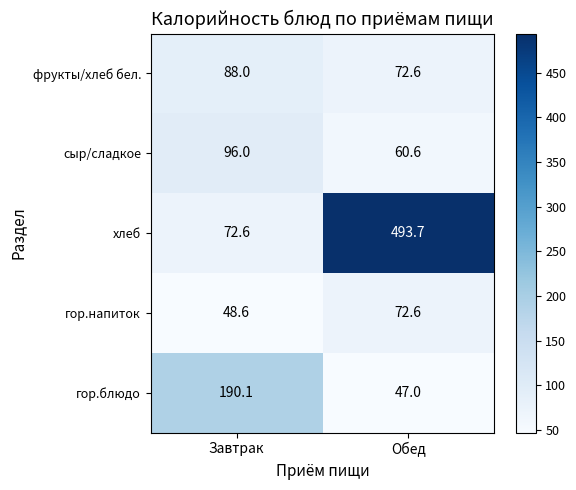

Count the number of data series in this chart.

5